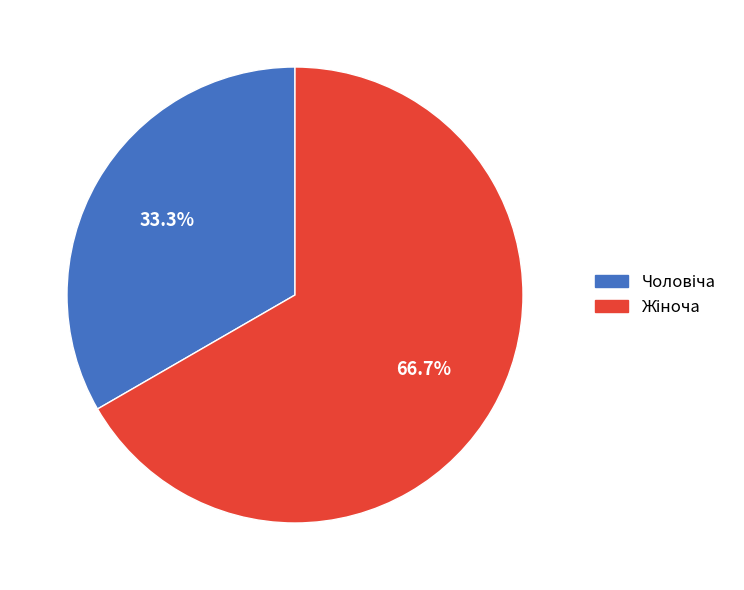

Which slice is the largest?

Жіноча